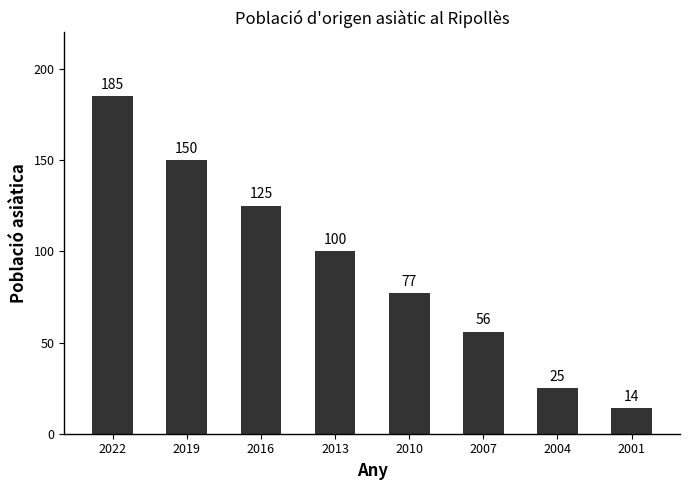

Rank the categories by value from lowest to highest.

2001, 2004, 2007, 2010, 2013, 2016, 2019, 2022